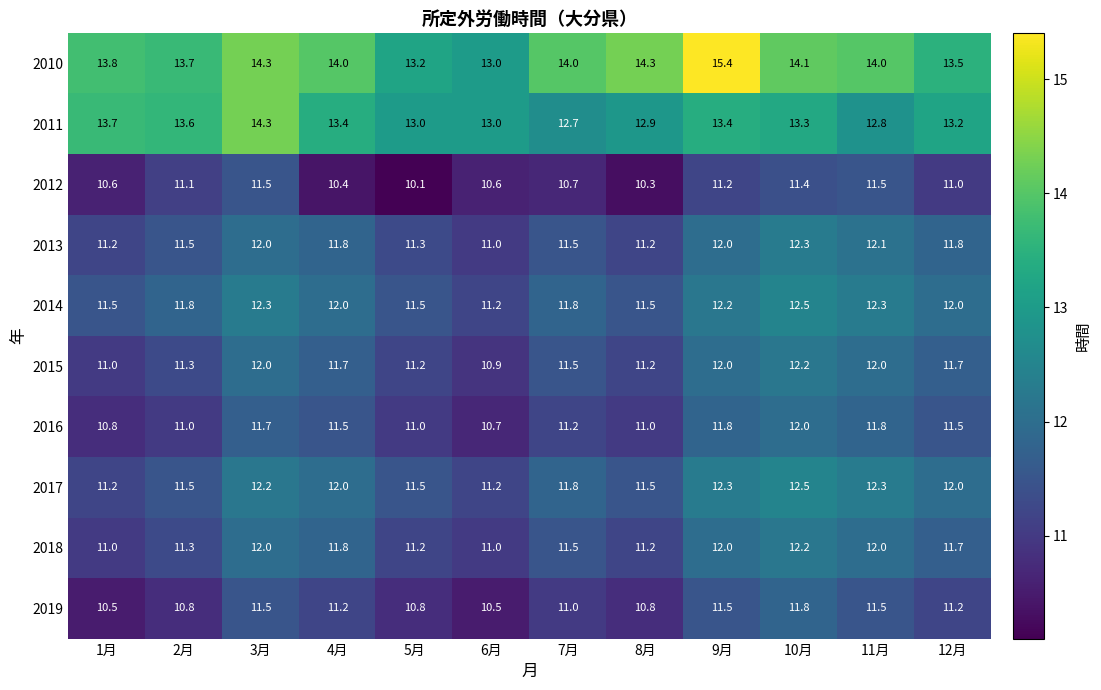

Where does the 2014 series first go above 12?

3月